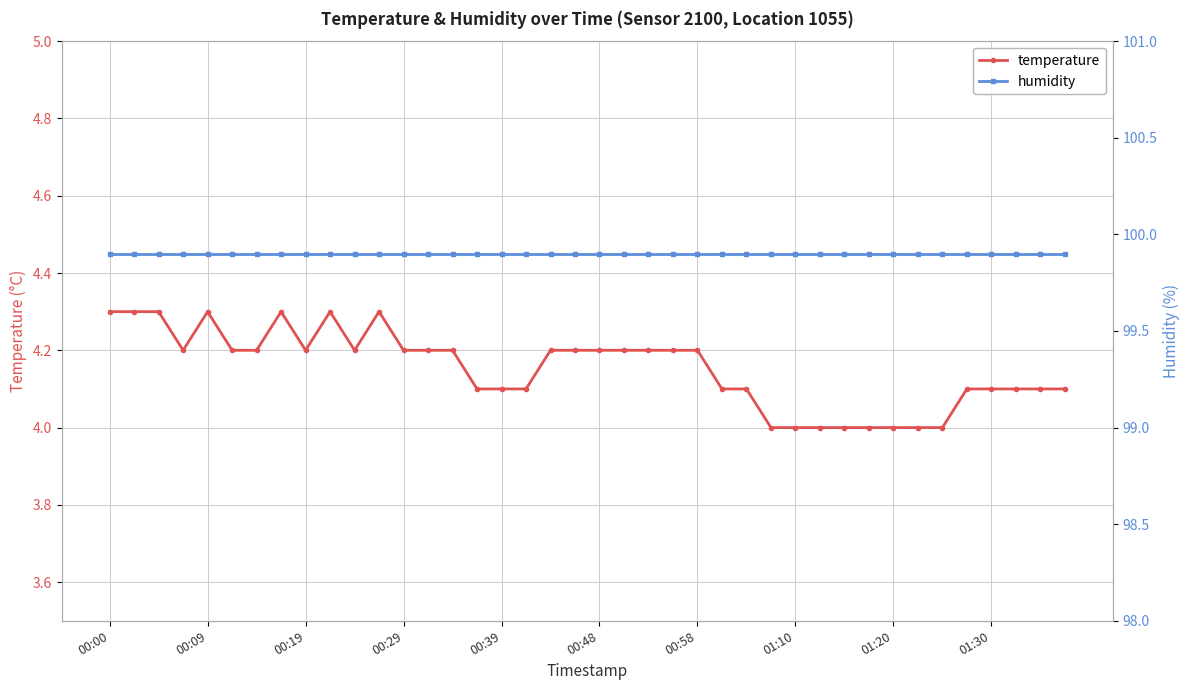

True or false: humidity has more than 0 points higher than both neighbors.

False